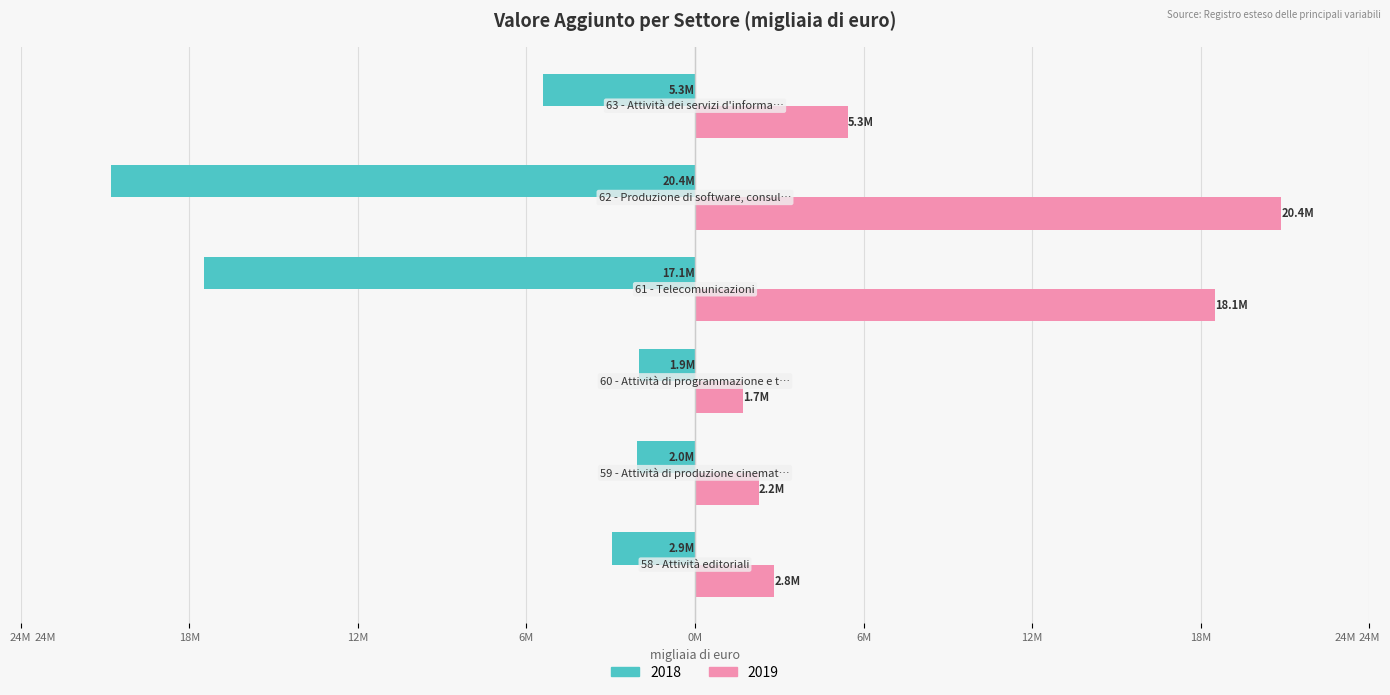

Rank the series by their average value, from highest to lowest.

2019, 2018